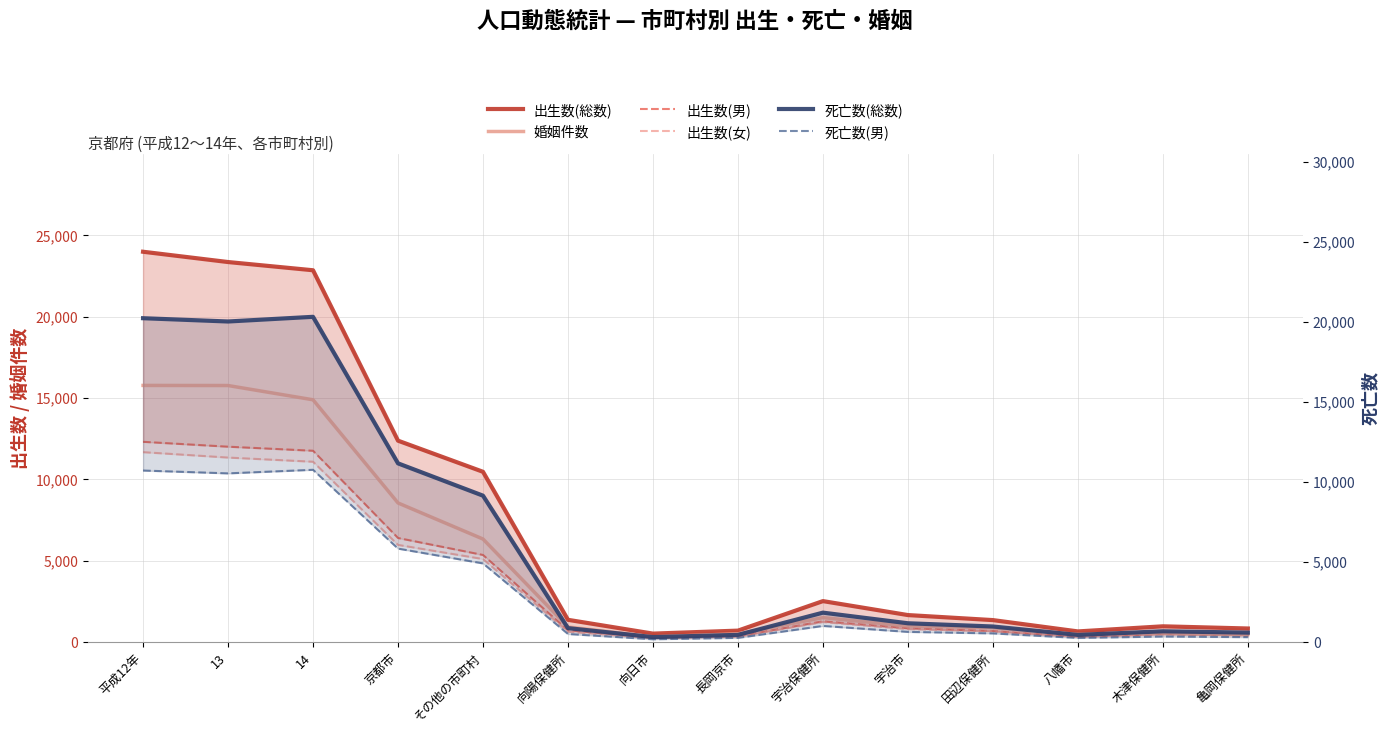

How many interior local valleys does the 婚姻件数 series have?

2